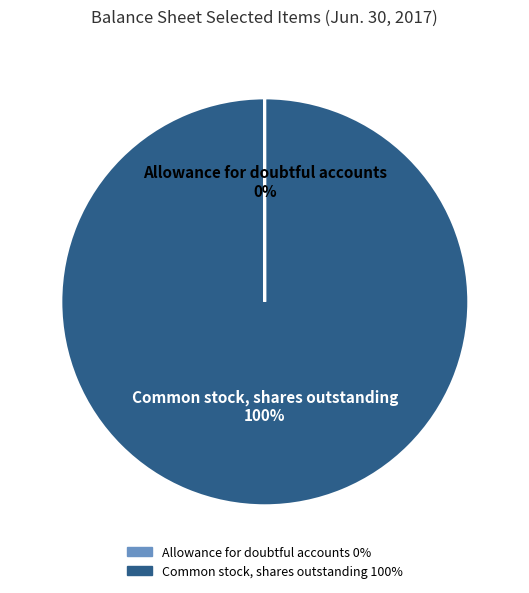

Is there a majority slice in this chart?

Yes